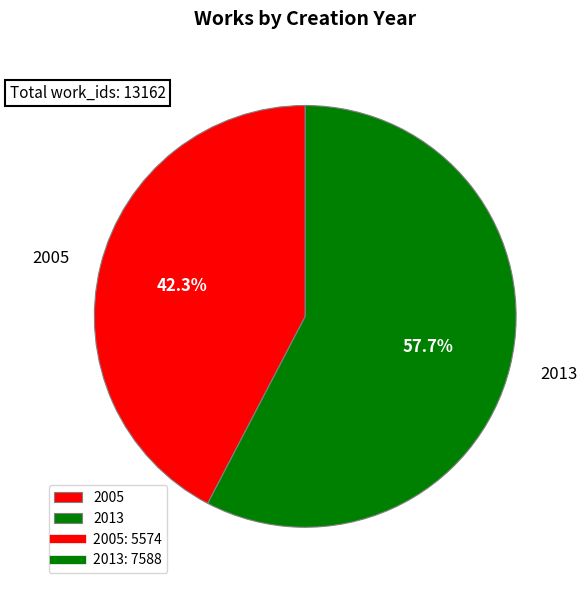

Which has a higher value, 2005 or 2013?

2013